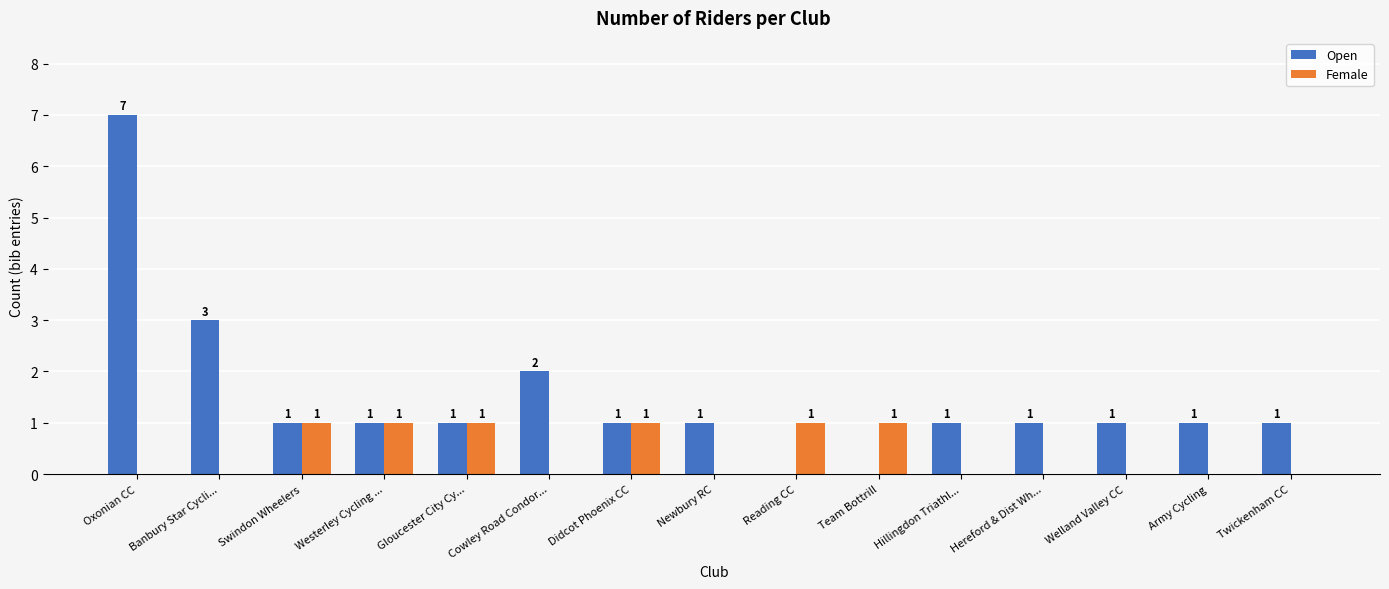

What is the difference between the Female values at Hereford & Dist Wh... and Team Bottrill?

1